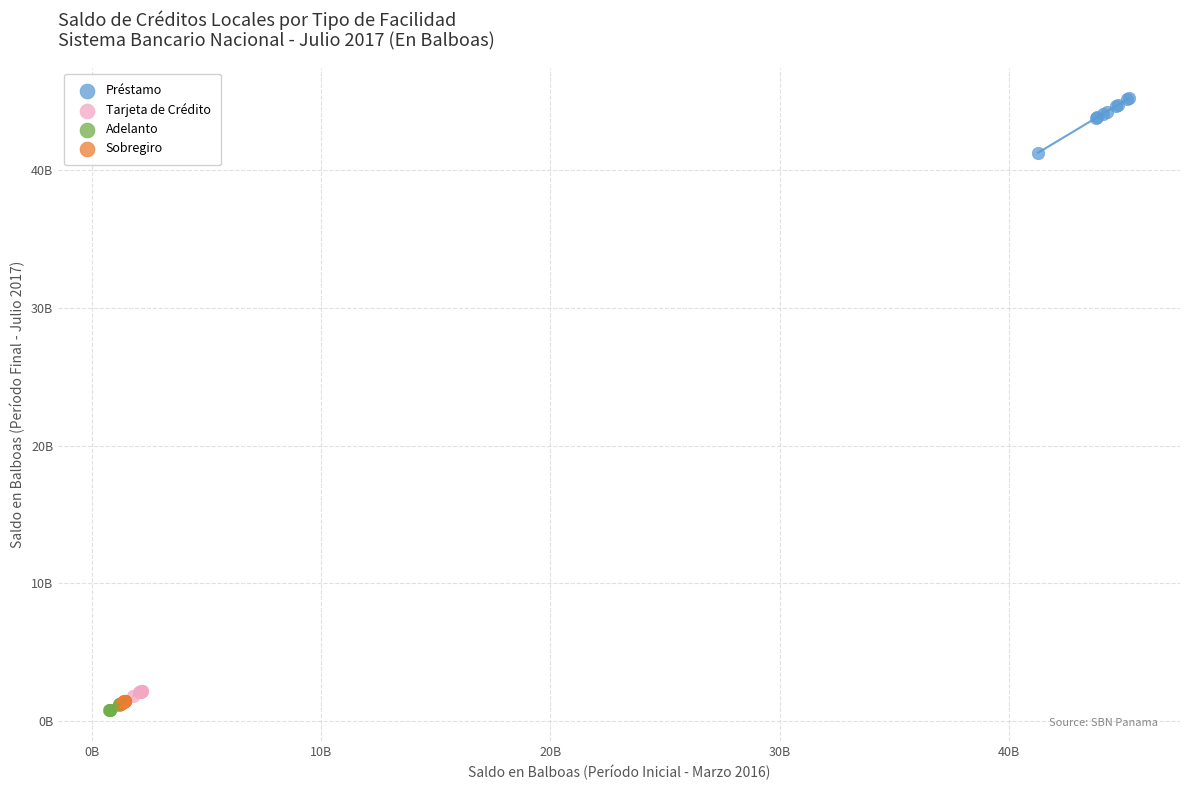

What are all the series names shown in the legend?

Préstamo, Tarjeta de Crédito, Adelanto, Sobregiro